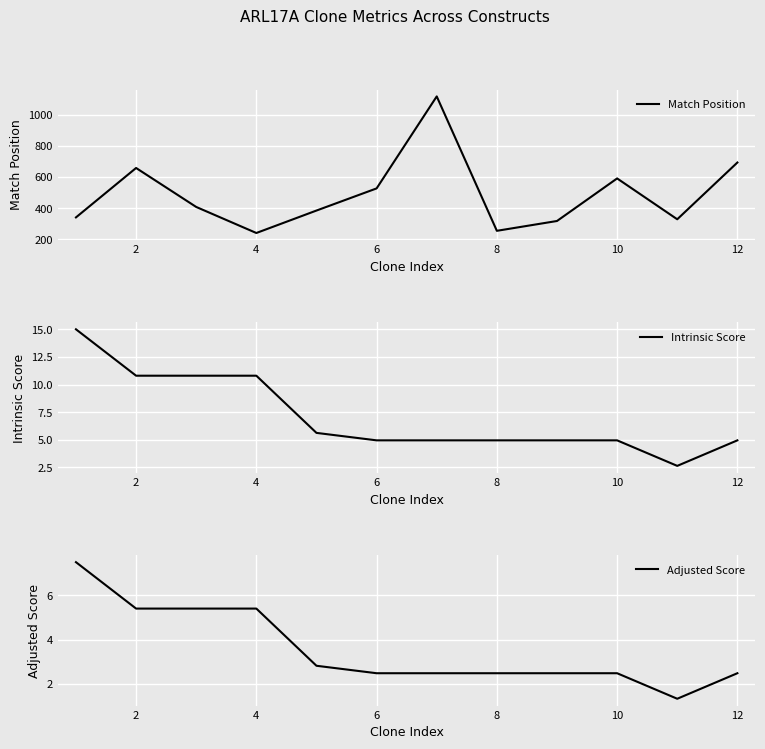

Which series has the widest spread of values?

Match Position